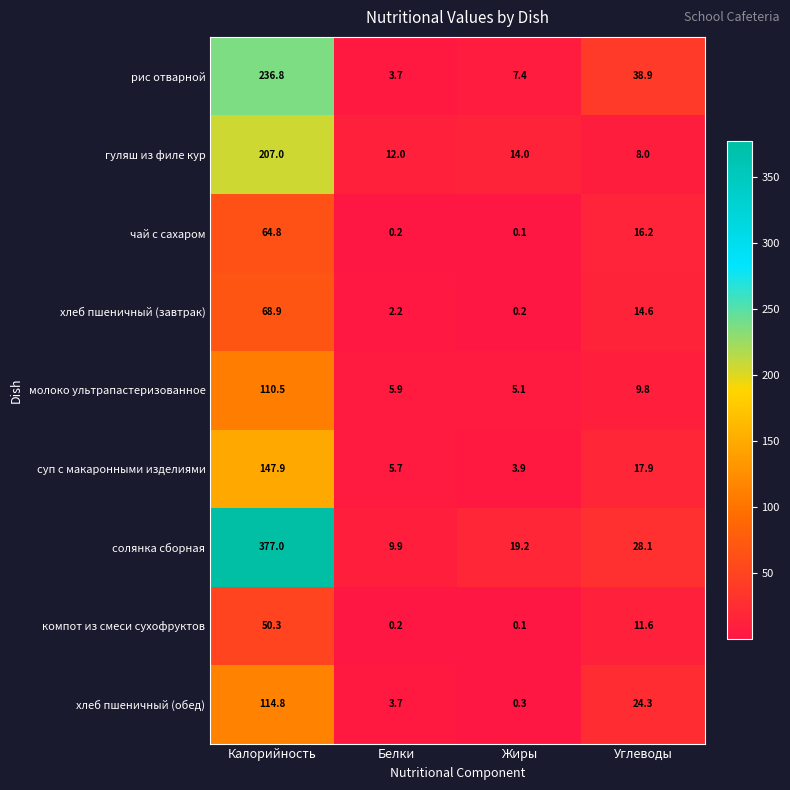

Which series has the largest range (max minus min)?

солянка сборная